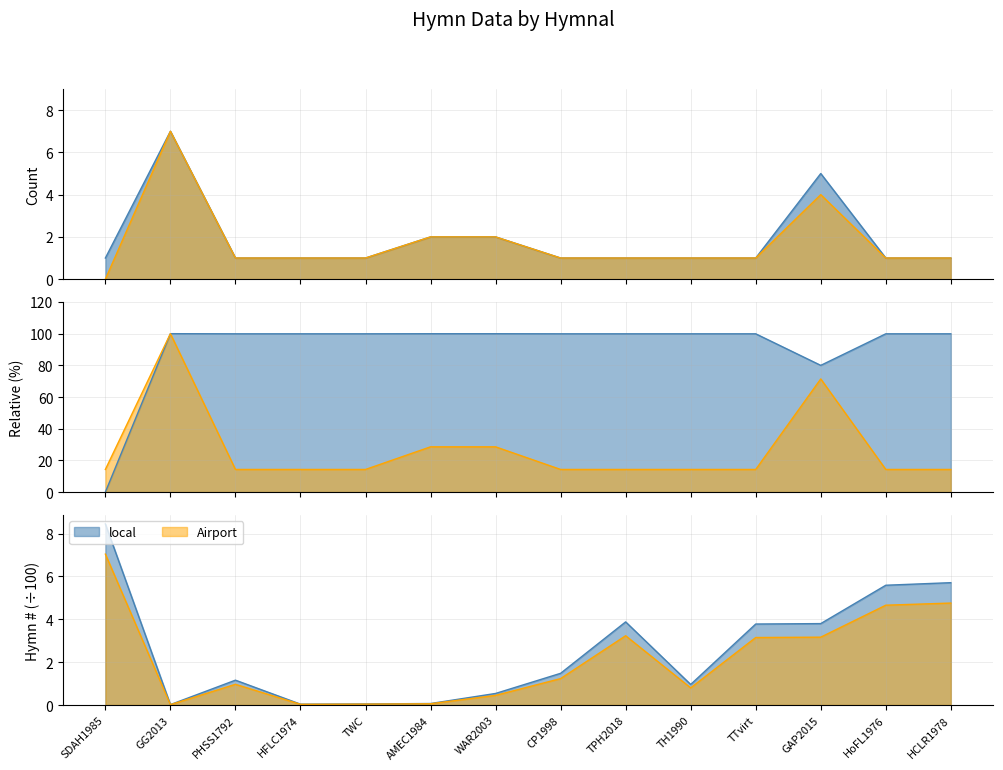

What is the total value across all series at GAP2015?

9